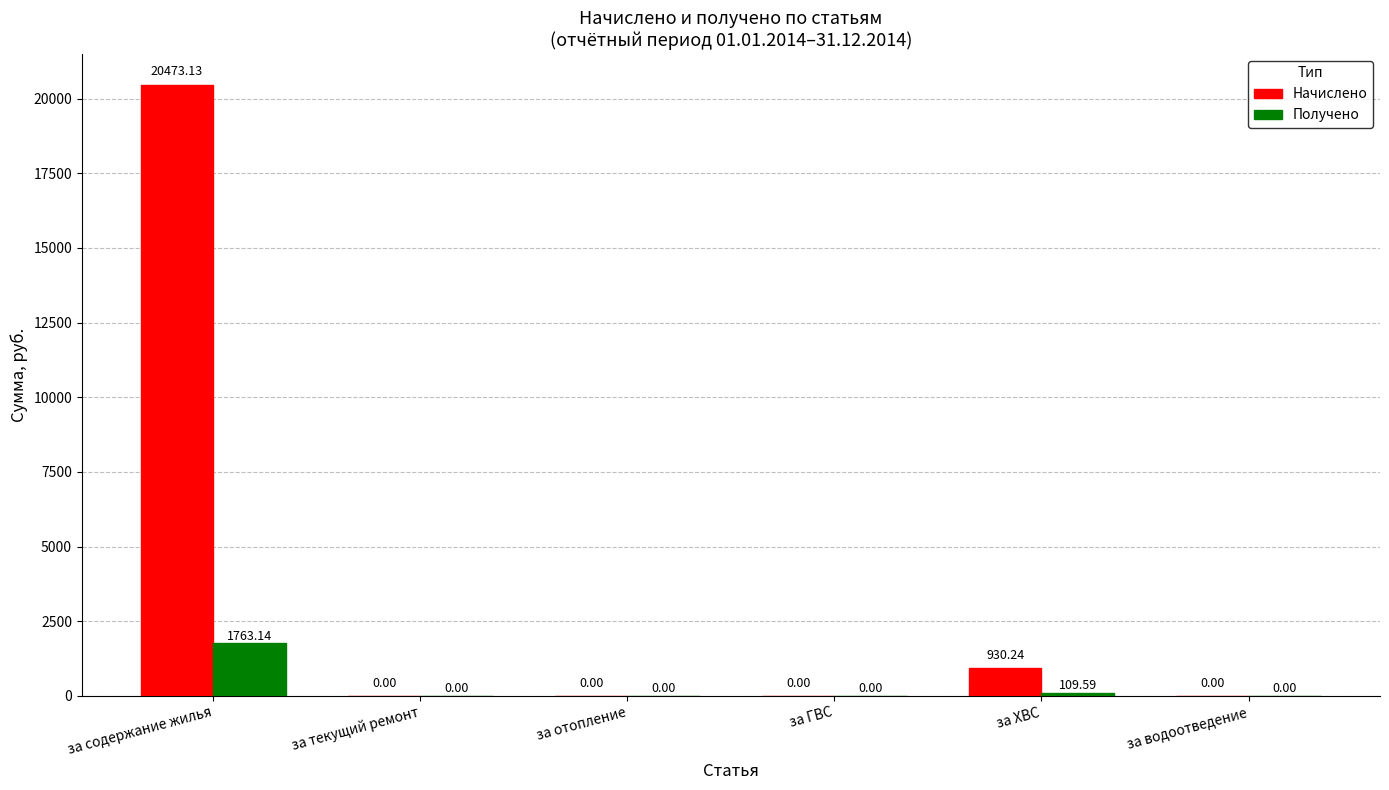

Count the number of categories in the chart.

6